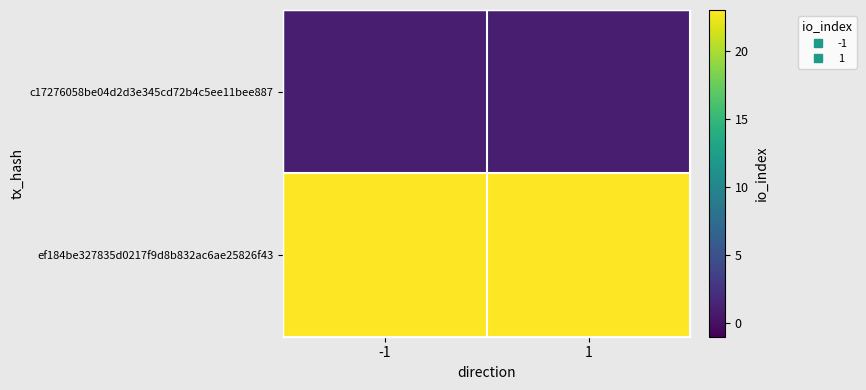

Reading left to right, what are all the values shown in this chart?

c17276058be04d2d3e345cd72b4c5ee11bee887: -1=1	1=1
ef184be327835d0217f9d8b832ac6ae25826f43: -1=23	1=23